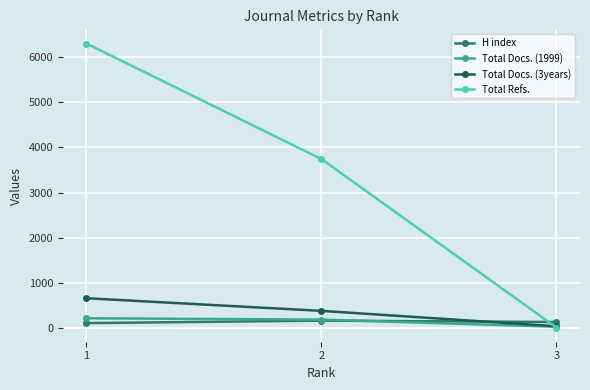

The value of Total Docs. (3years) at 1 is 651. True or false?

True